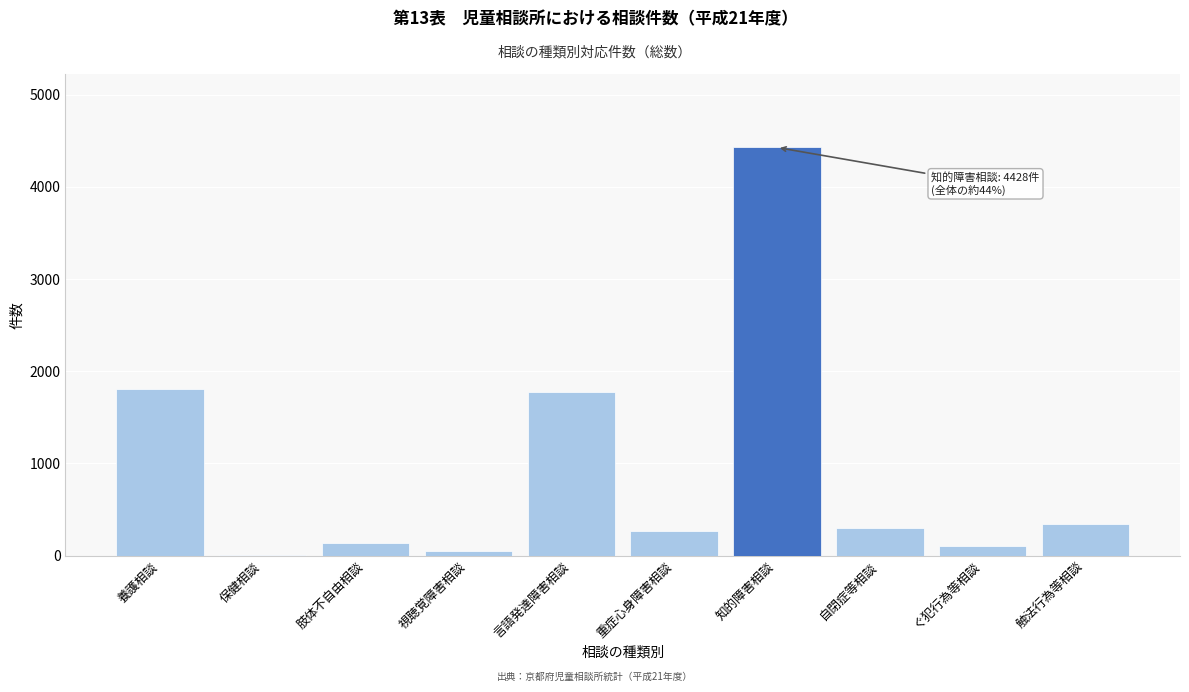

Reading left to right, transcribe all the data shown in this chart.

養護相談=1803	保健相談=12	肢体不自由相談=133	視聴覚障害相談=52	言語発達障害相談=1772	重症心身障害相談=263	知的障害相談=4428	自閉症等相談=303	ぐ犯行為等相談=104	触法行為等相談=343